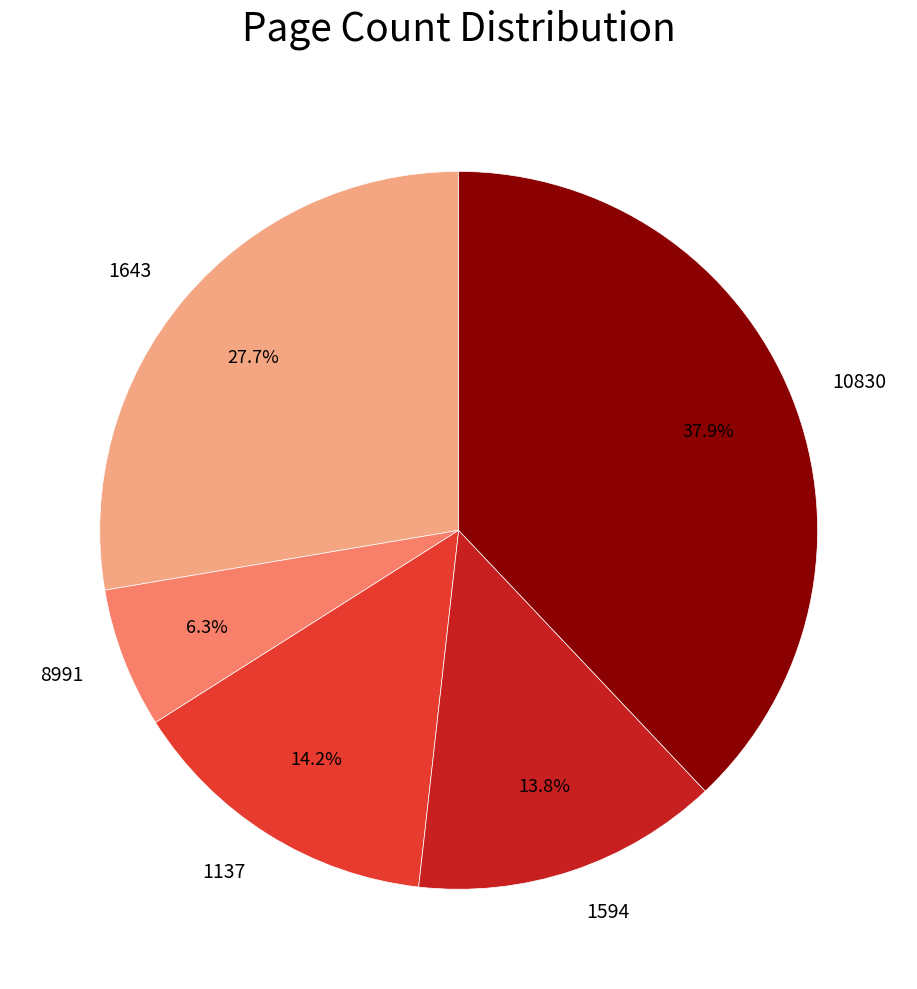

Does 8991 account for over 50% of the chart?

No